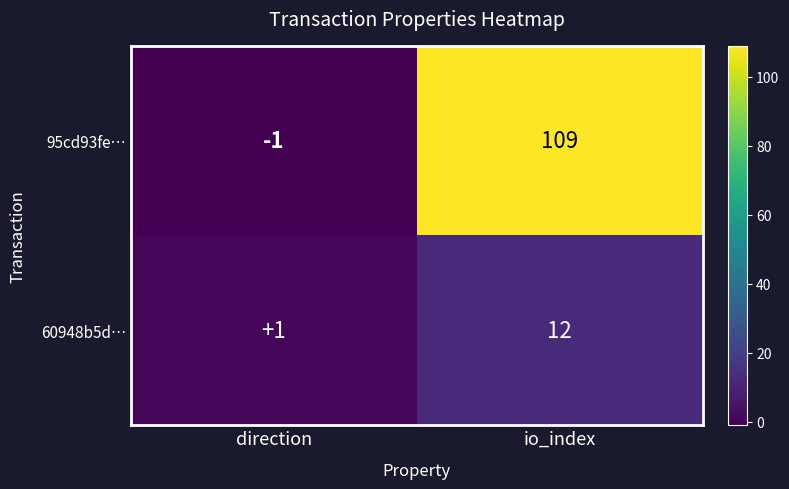

What is the difference between the highest and lowest values at direction?

2